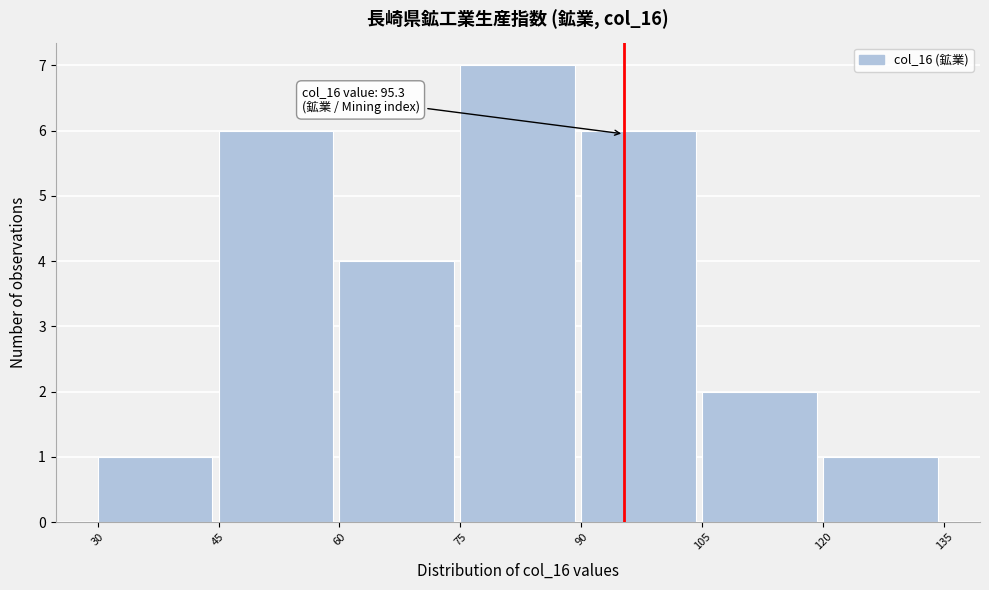

Over which range of the x-axis is the bar tallest?

75 to 90